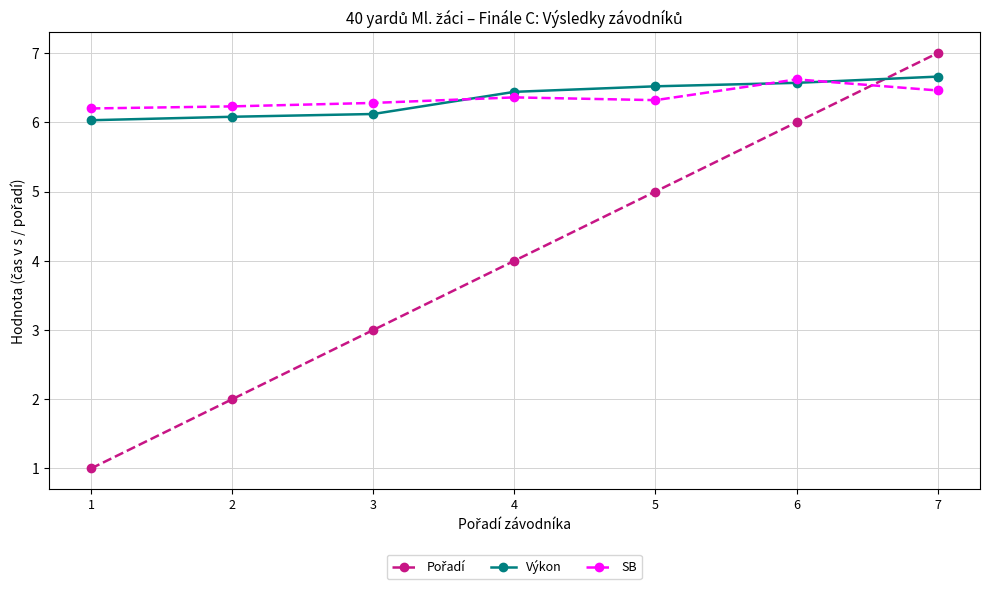

What is the difference between the highest and lowest values at 3?

3.3